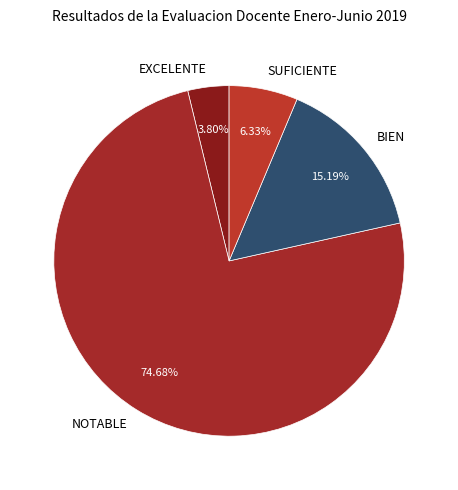

Which slice represents more than half of the pie?

NOTABLE